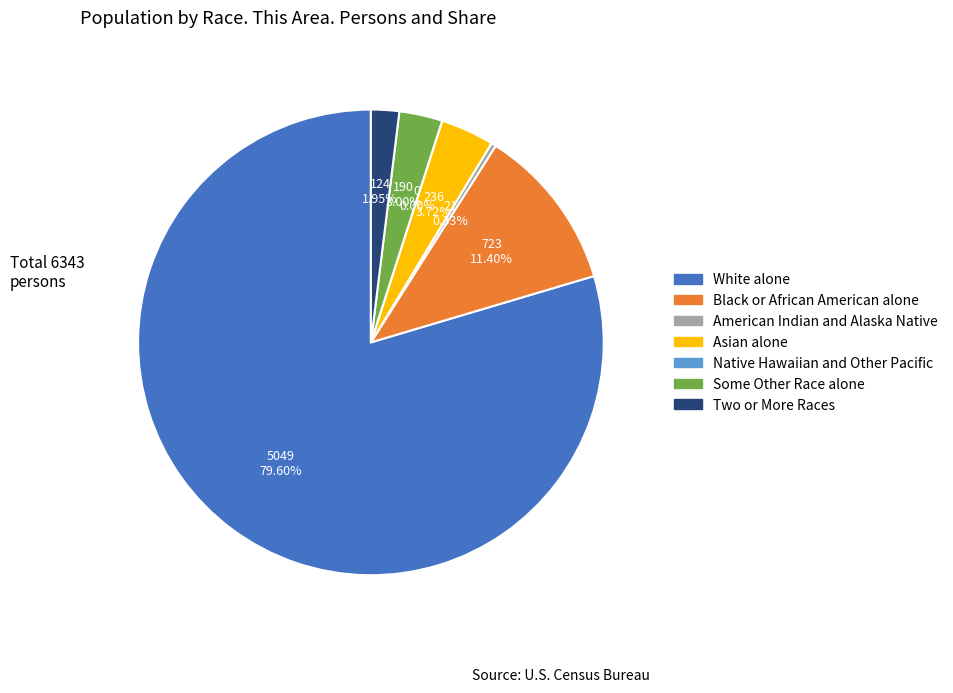

To the nearest percent, what percentage of the pie is Some Other Race alone?

3%